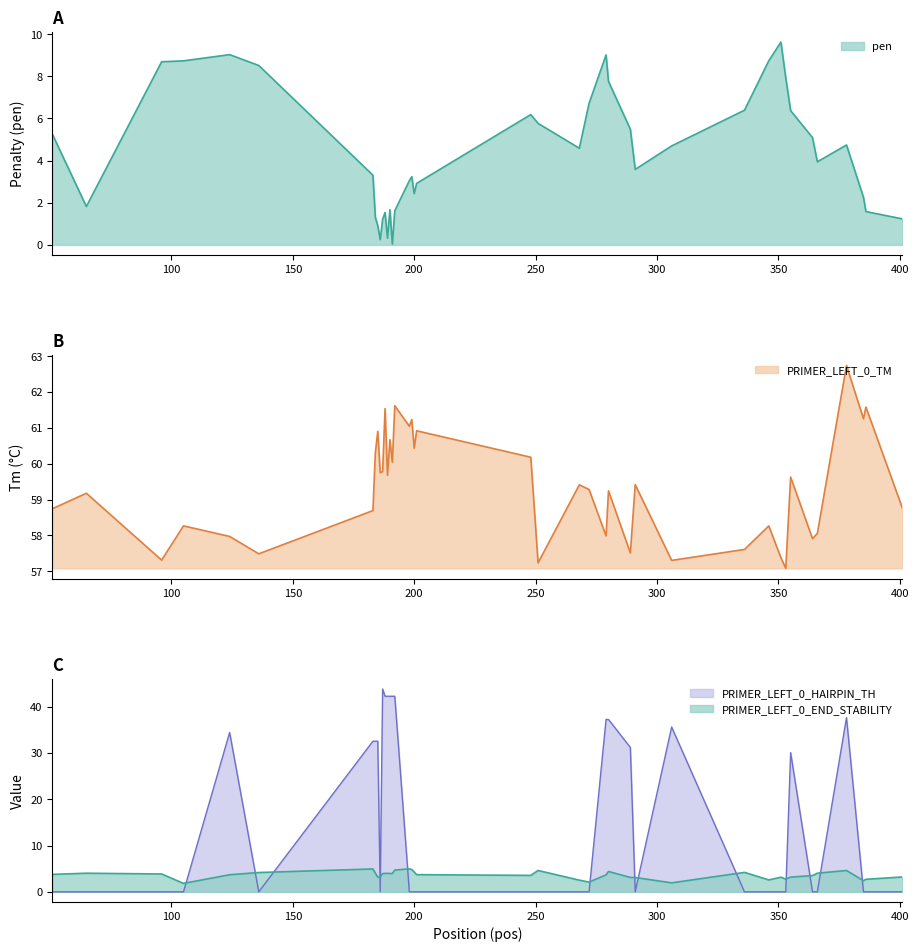

What is the difference between the highest and lowest values at 364?

57.9